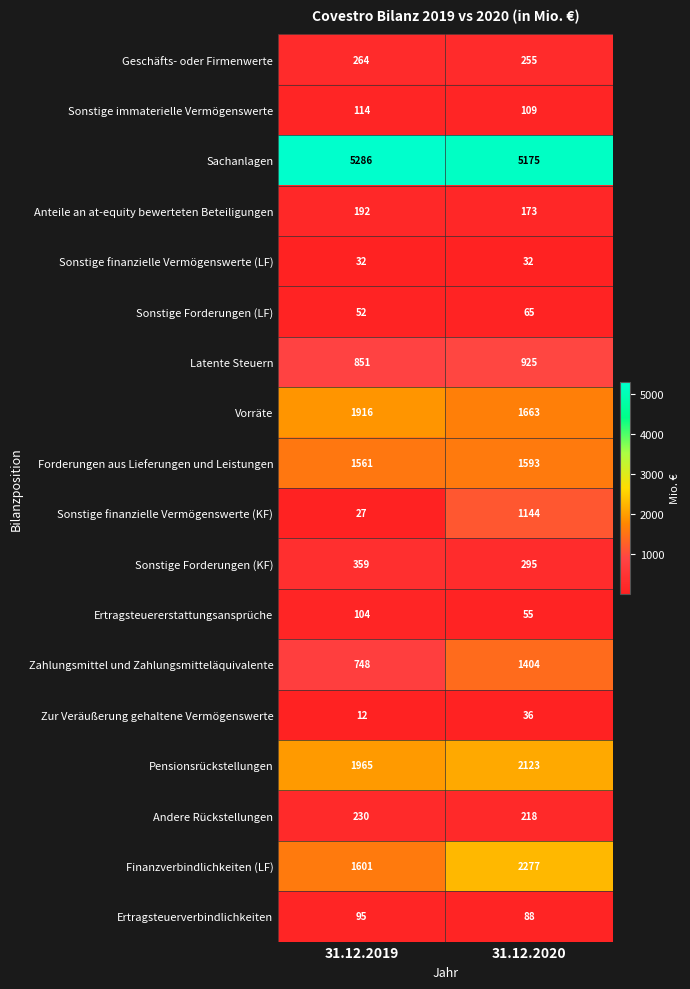

What is the spread (max minus min) of values at 31.12.2020?

5143